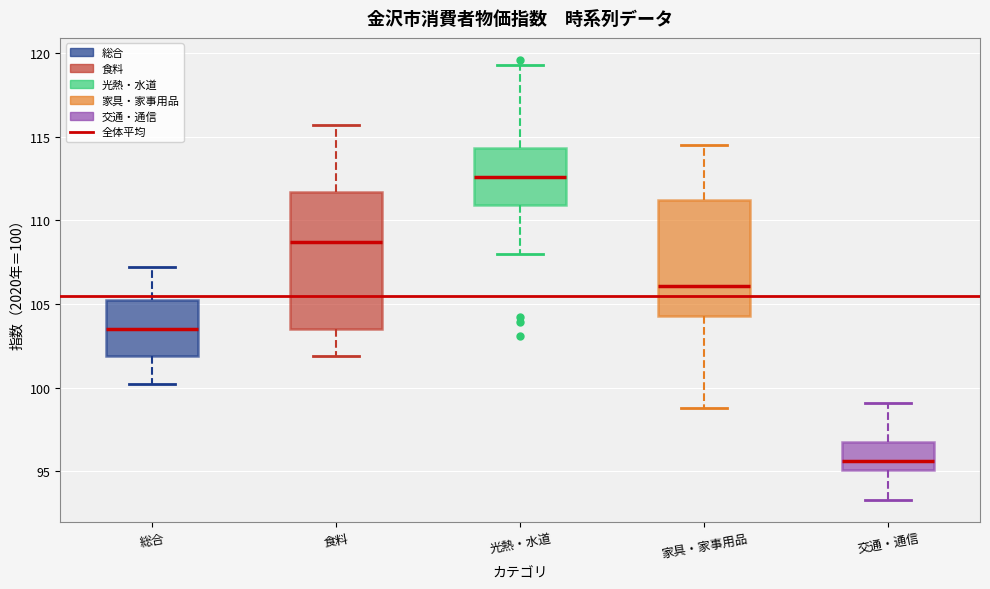

Which box's median line is the lowest?

交通・通信